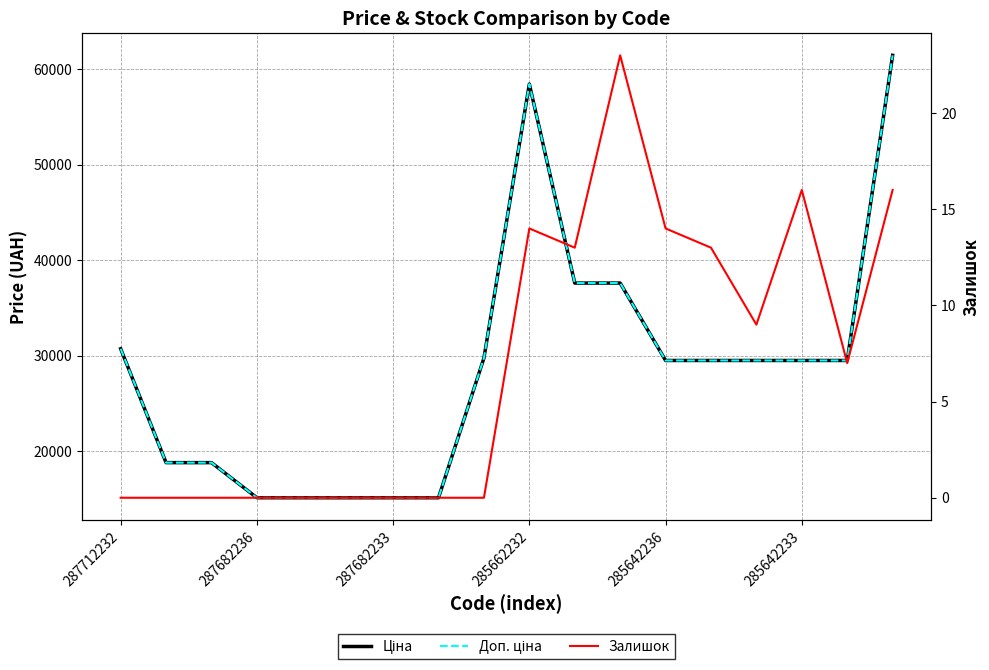

At how many categories does at least one series exceed 59819?

1